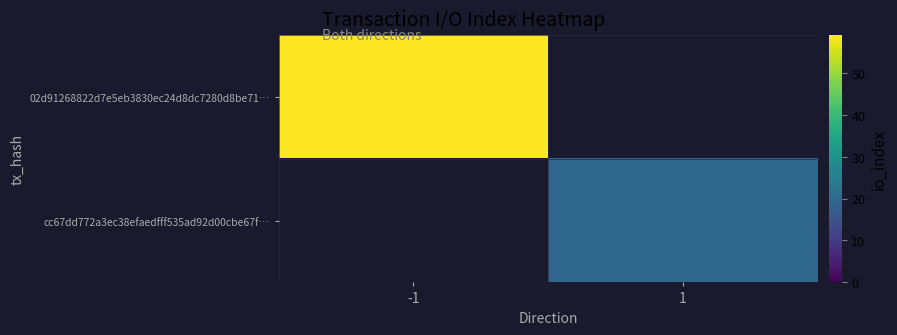

Between 1 and -1, which is larger?

-1